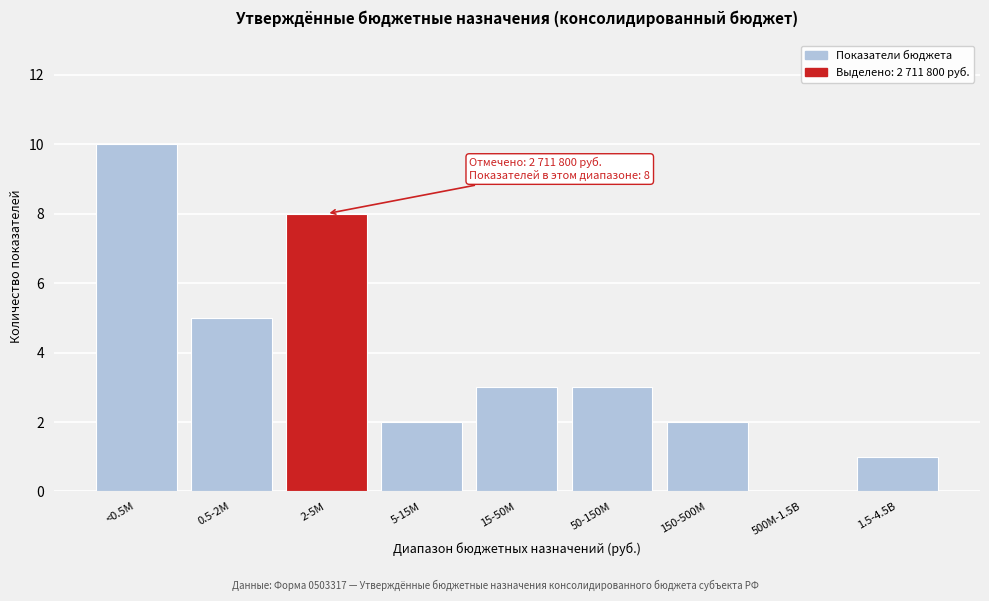

Reading right to left, extract all data points from this chart.

1.5-4.5B=1	500M-1.5B=0	150-500M=2	50-150M=3	15-50M=3	5-15M=2	2-5M=8	0.5-2M=5	<0.5M=10